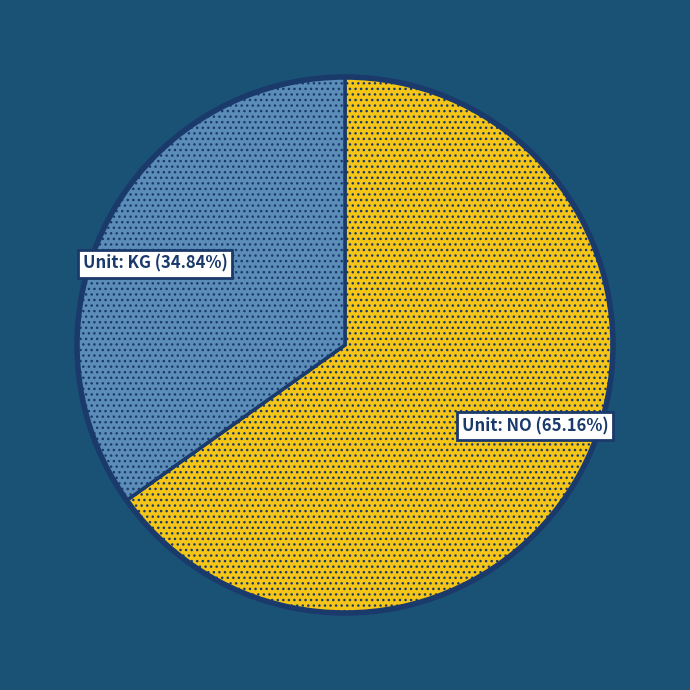

Approximately how many times larger is the value at Unit: KG (34.84%) compared to Unit: NO (65.16%)?

0.5